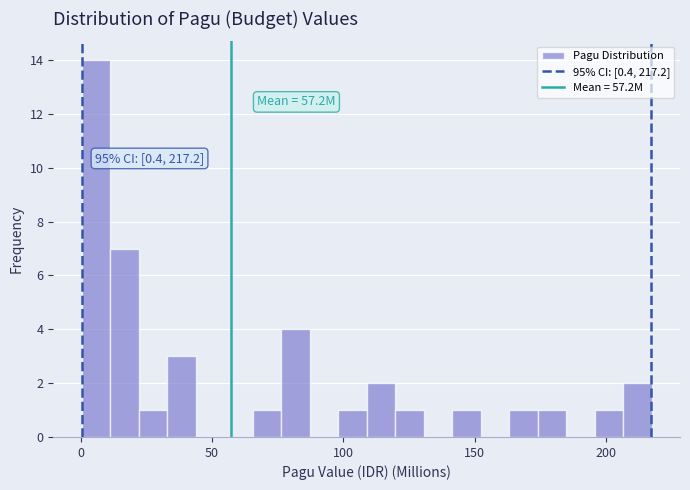

Around what value on the x-axis is the tallest bar? Give the approximate position of its centre, as read against the axis.

5